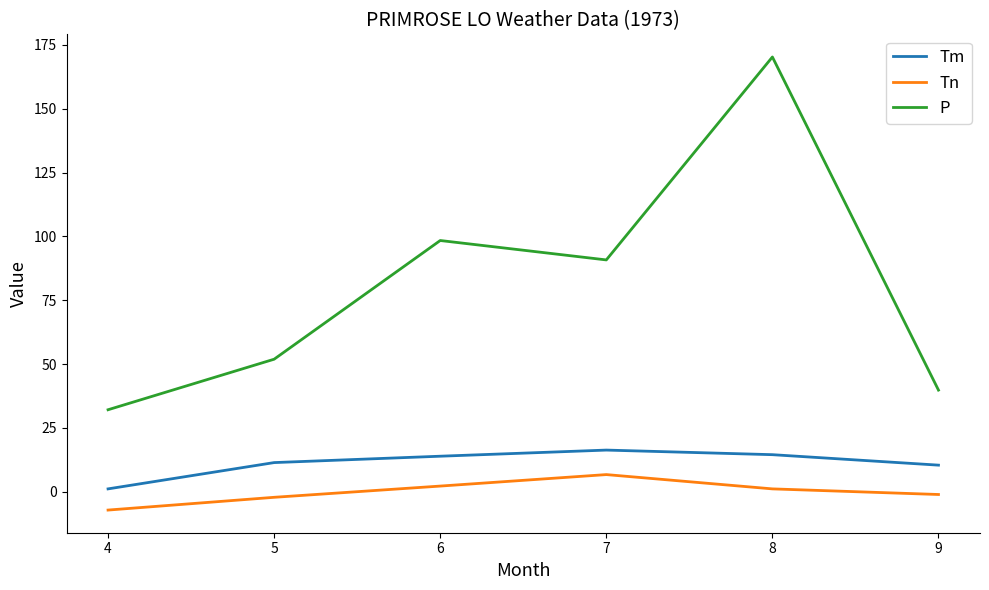

True or false: P and Tm cross at least once.

False